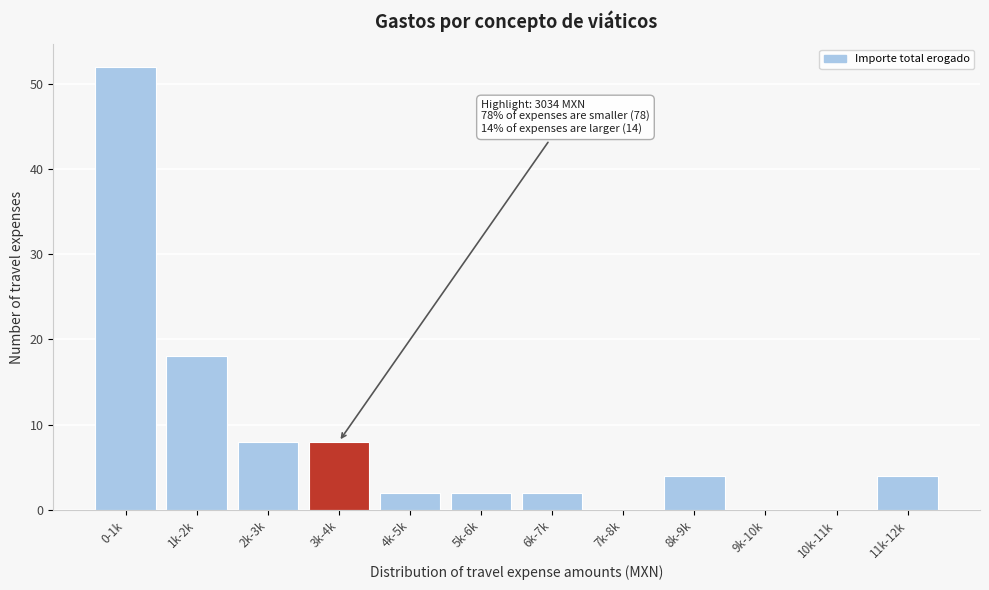

Reading left to right, transcribe all the data shown in this chart.

0-1k=52	1k-2k=18	2k-3k=8	3k-4k=8	4k-5k=2	5k-6k=2	6k-7k=2	7k-8k=0	8k-9k=4	9k-10k=0	10k-11k=0	11k-12k=4